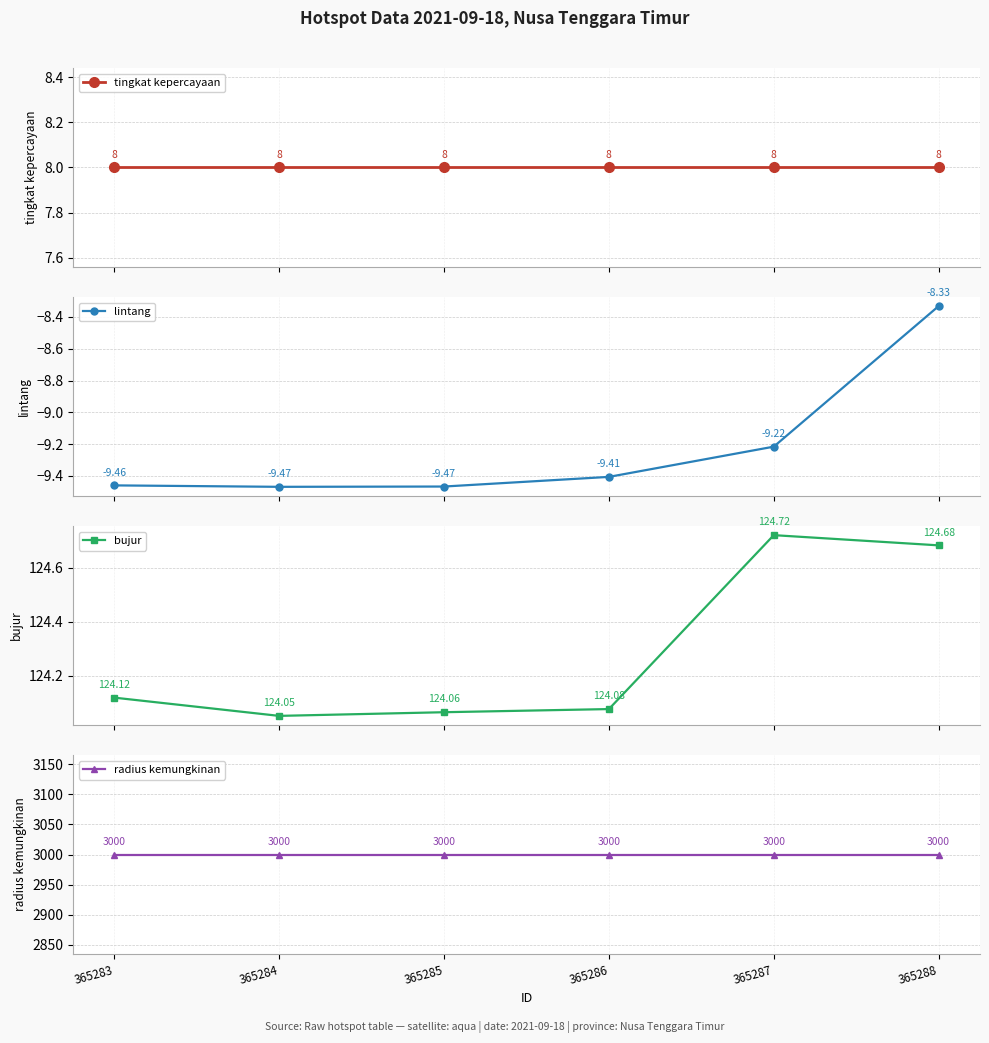

What is the value of the tingkat kepercayaan point at the 6th from the left?

8.0